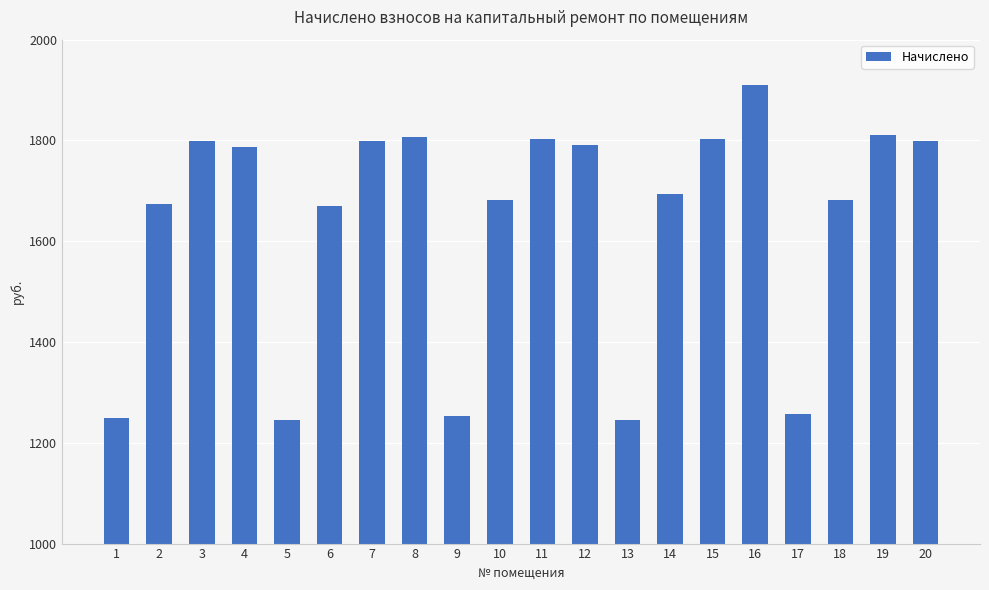

What is the sum of the values at 17 and 9?

2510.2